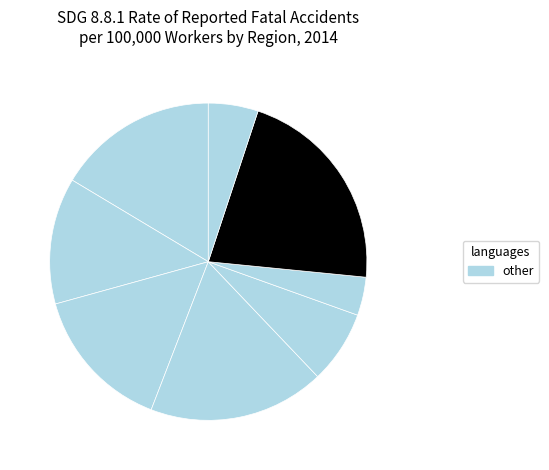

How many slices are in this pie chart?

8